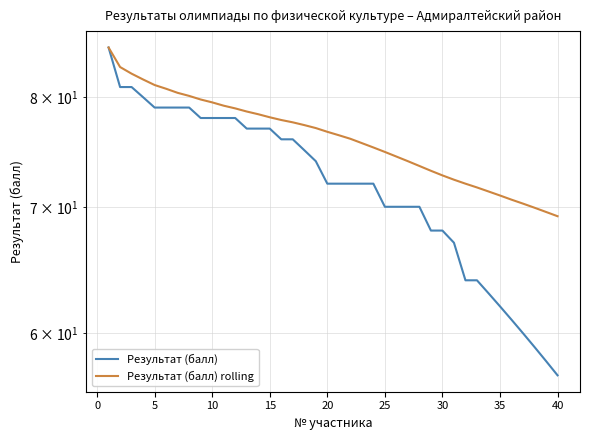

The Результат (балл) series shows 24.2 at 26. True or false?

False